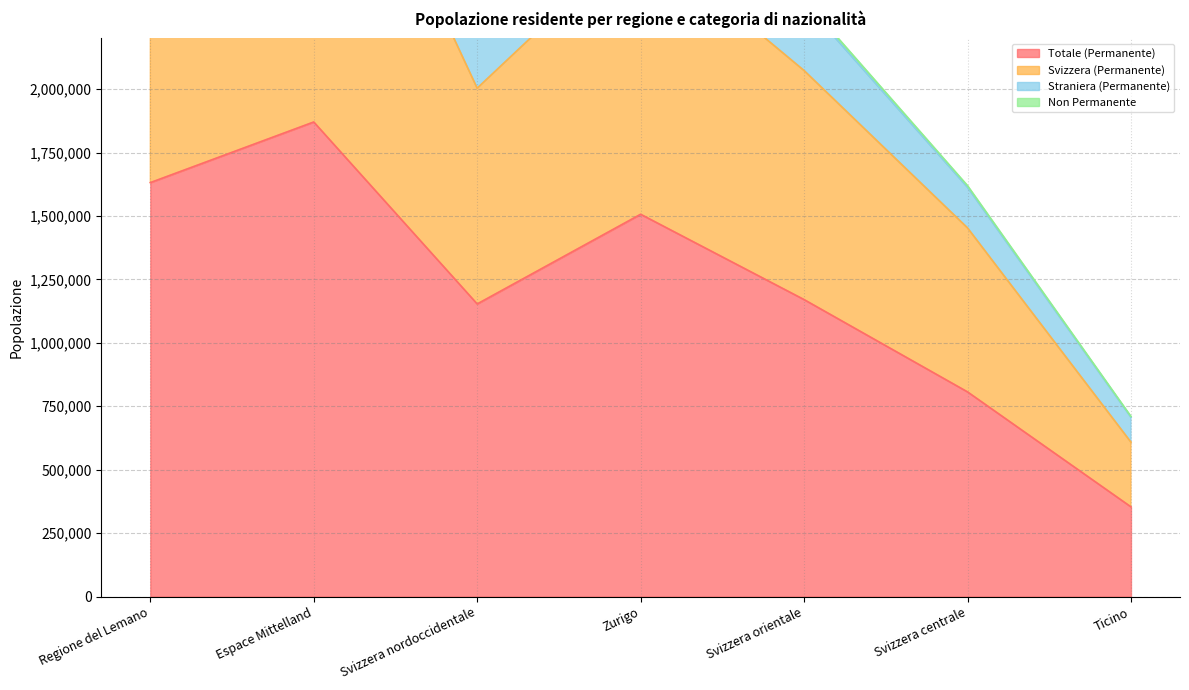

What is the label of the 1st point from the right?

Ticino